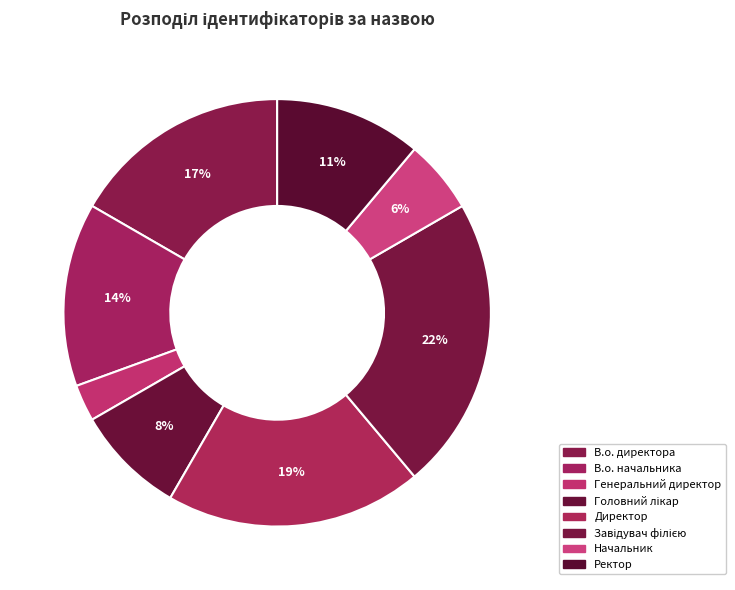

Is Ректор the majority of the pie?

No